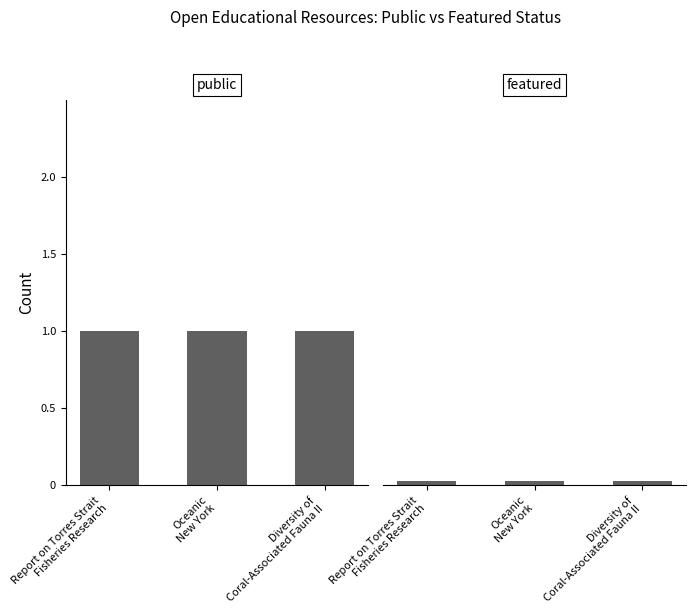

How many series are shown in this chart?

2